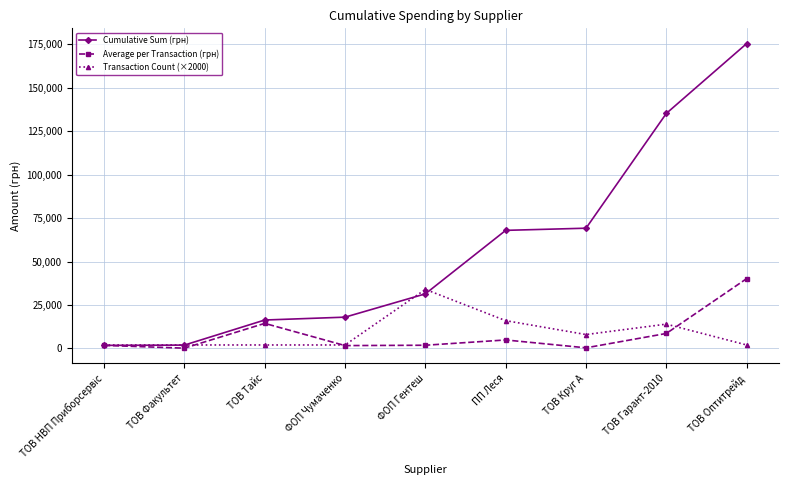

What position from the left is ТОВ Оптитрейд?

9